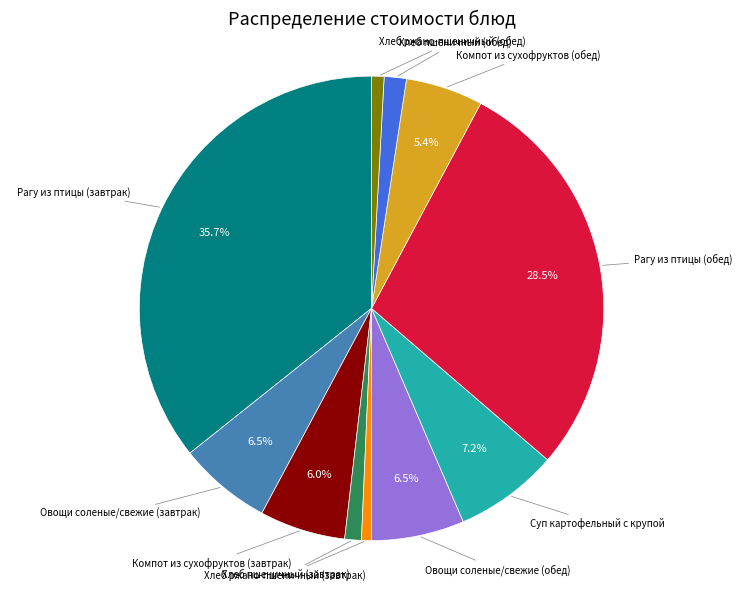

Which has a higher value, Рагу из птицы (обед) or Хлеб пшеничный (завтрак)?

Рагу из птицы (обед)